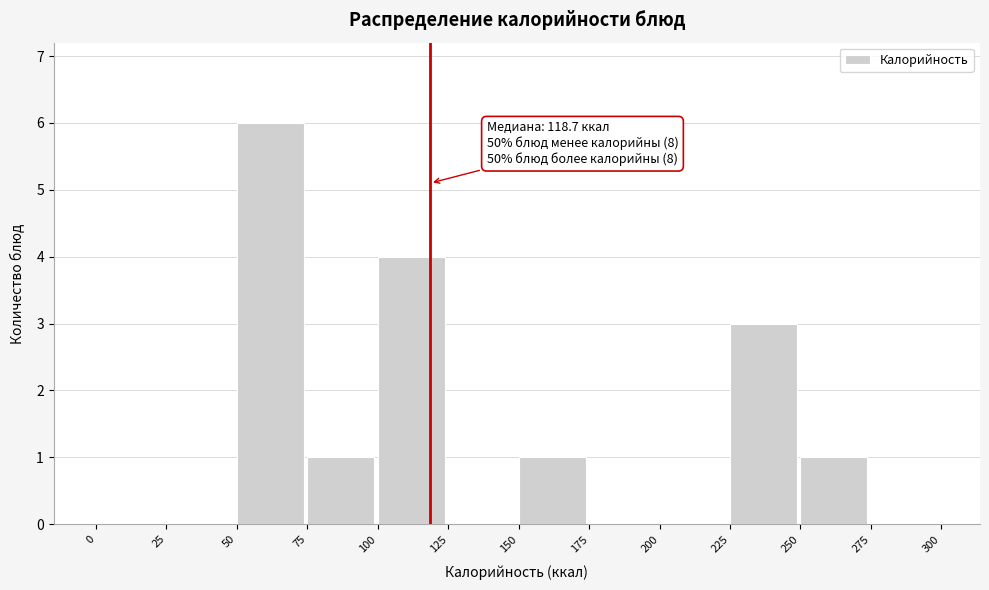

Over which range of the x-axis is the bar tallest?

50 to 75